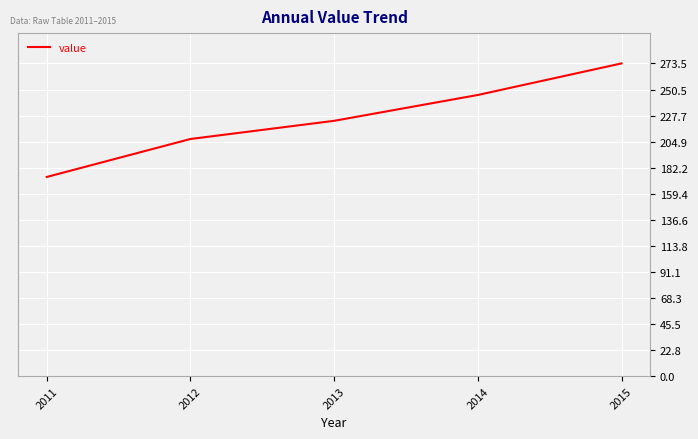

Reading right to left, transcribe all the data shown in this chart.

2015=273.5	2014=245.9	2013=223.3	2012=207.4	2011=174.2